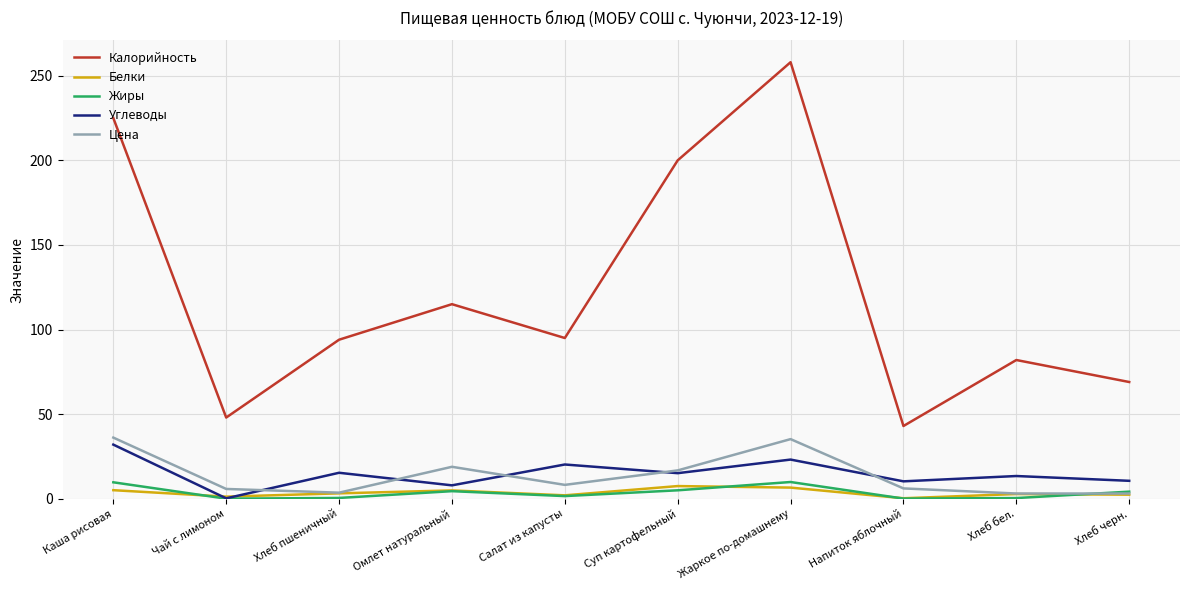

What is the maximum value for Углеводы?

32.0